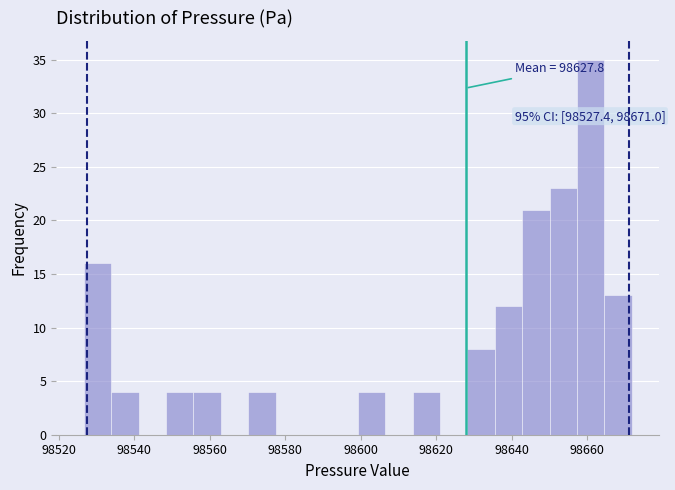

Read against the x-axis, roughly where is the centre of the tallest bar?

98660